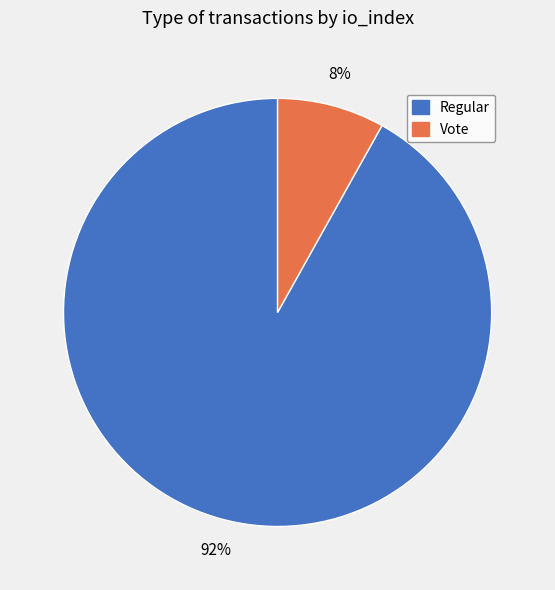

To the nearest percent, what is the difference between the largest and smallest slice percentages?

84%